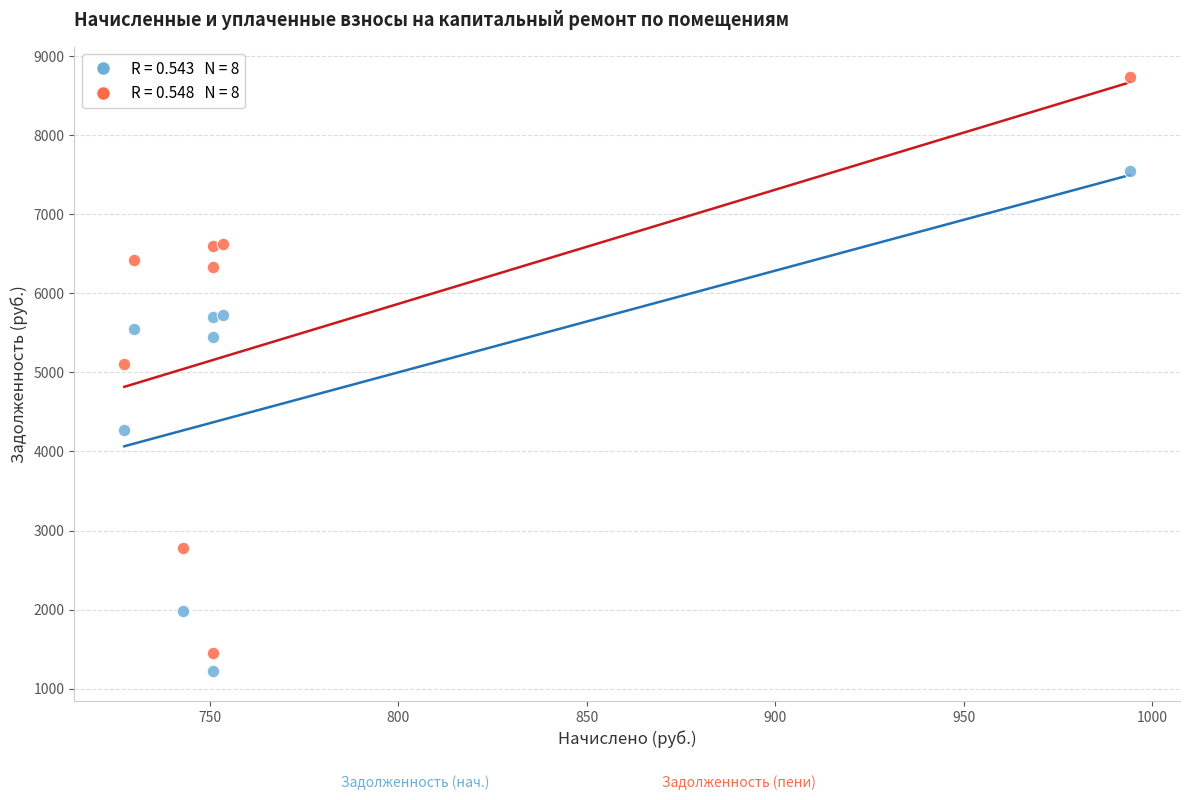

Across all series, what Y value is closest to 4981?

5102.6